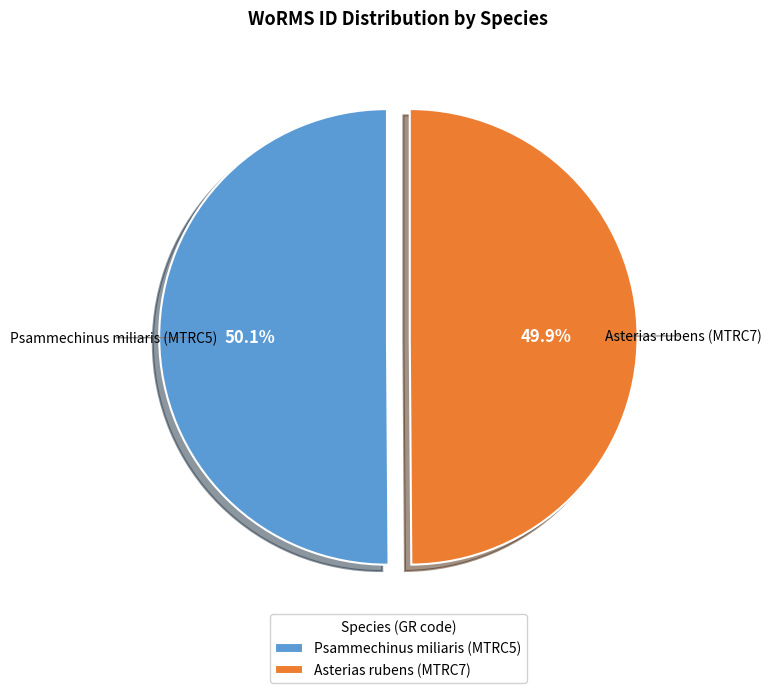

Is there a majority slice in this chart?

Yes